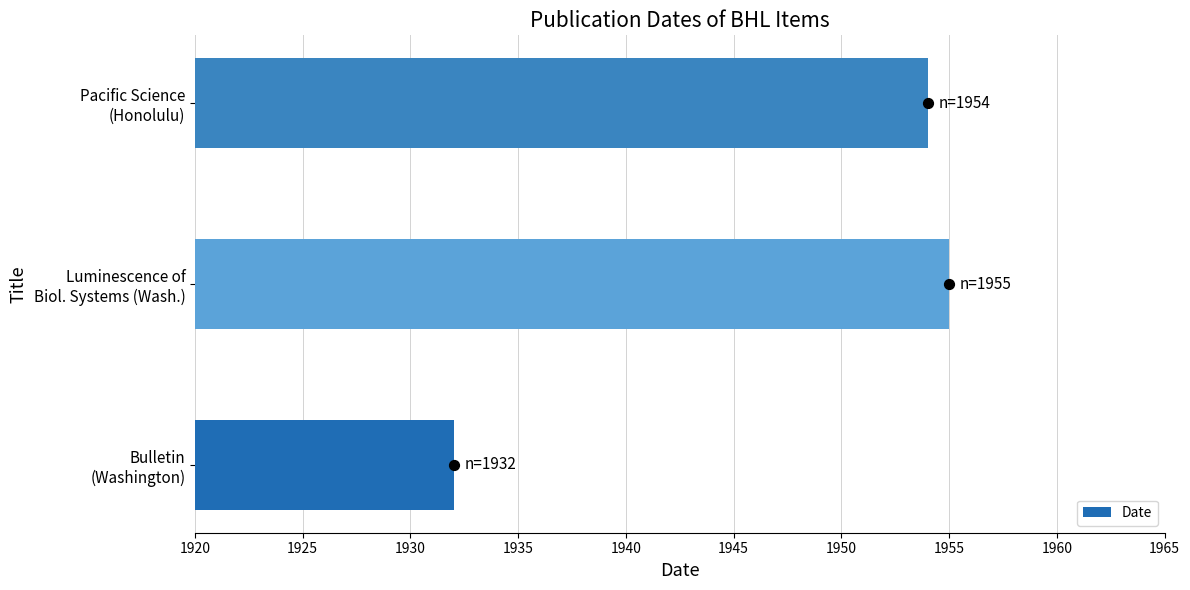

What is the highest value of the Date series?

1955